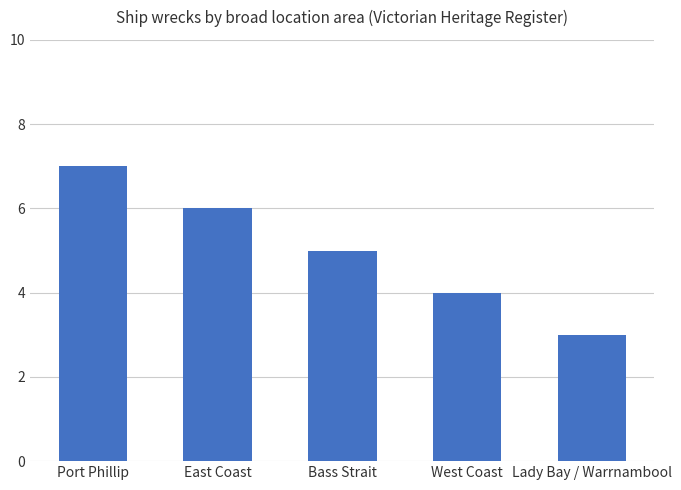

Which category has the highest value across all series?

Port Phillip